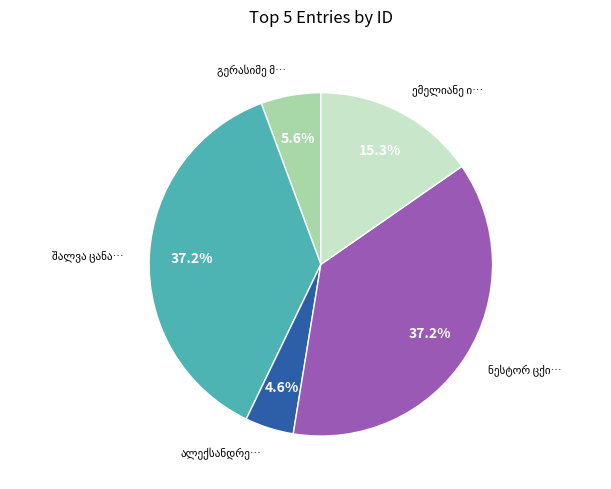

Does any single category account for the majority?

No